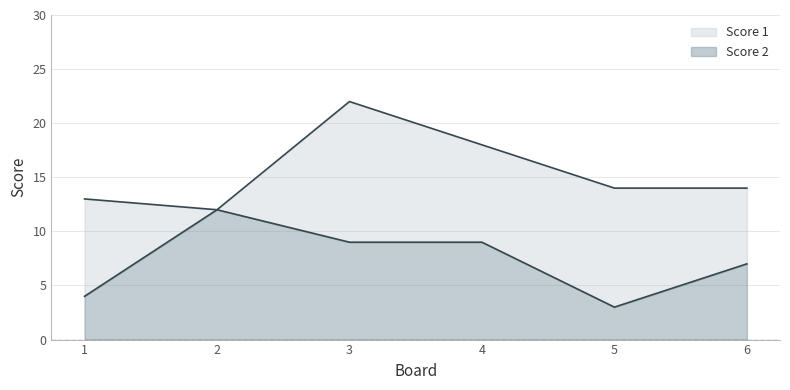

At which category does the data reach its first local peak?

3